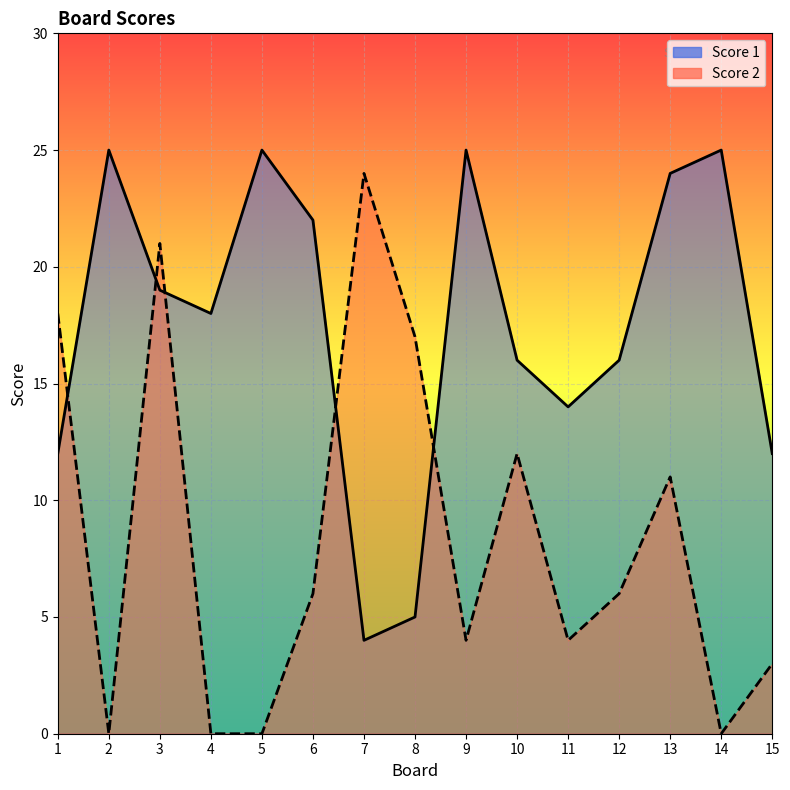

What is the approximate value of Score 2 at 13, to the nearest 10?

10